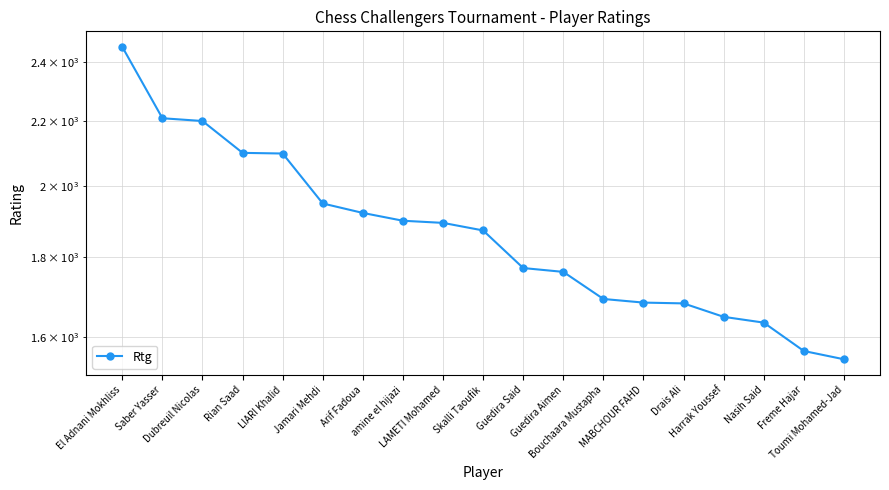

What is the difference between the values at Skalli Taoufik and Freme Hajar?

305